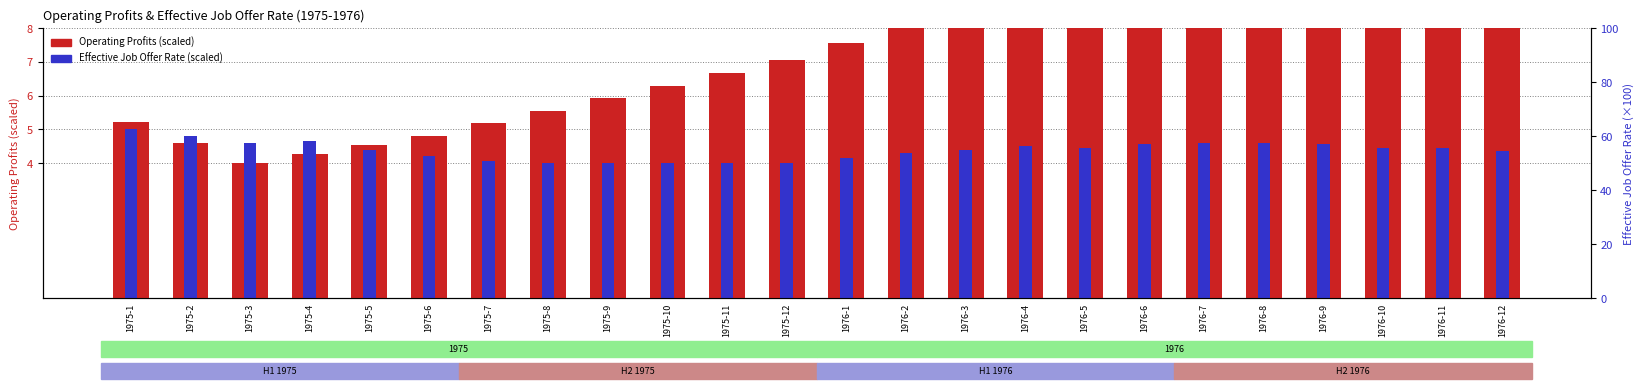

The value of Effective Job Offer Rate (scaled) at 1975-2 is 4.8. True or false?

True